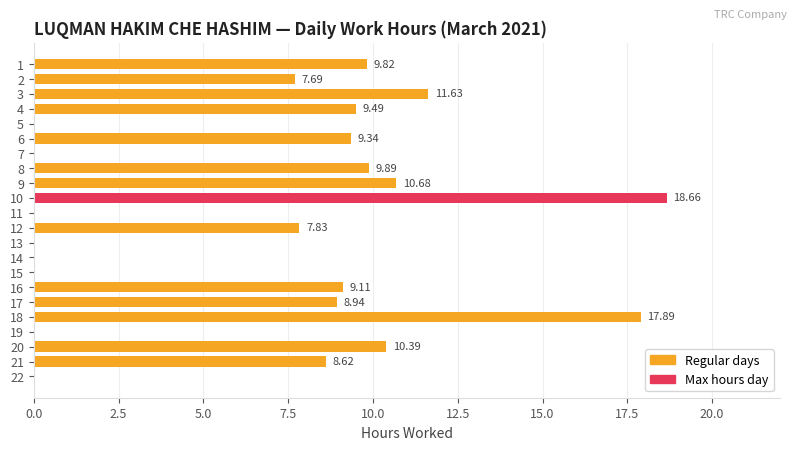

What is the sum of the values at 6 and 14?

9.3